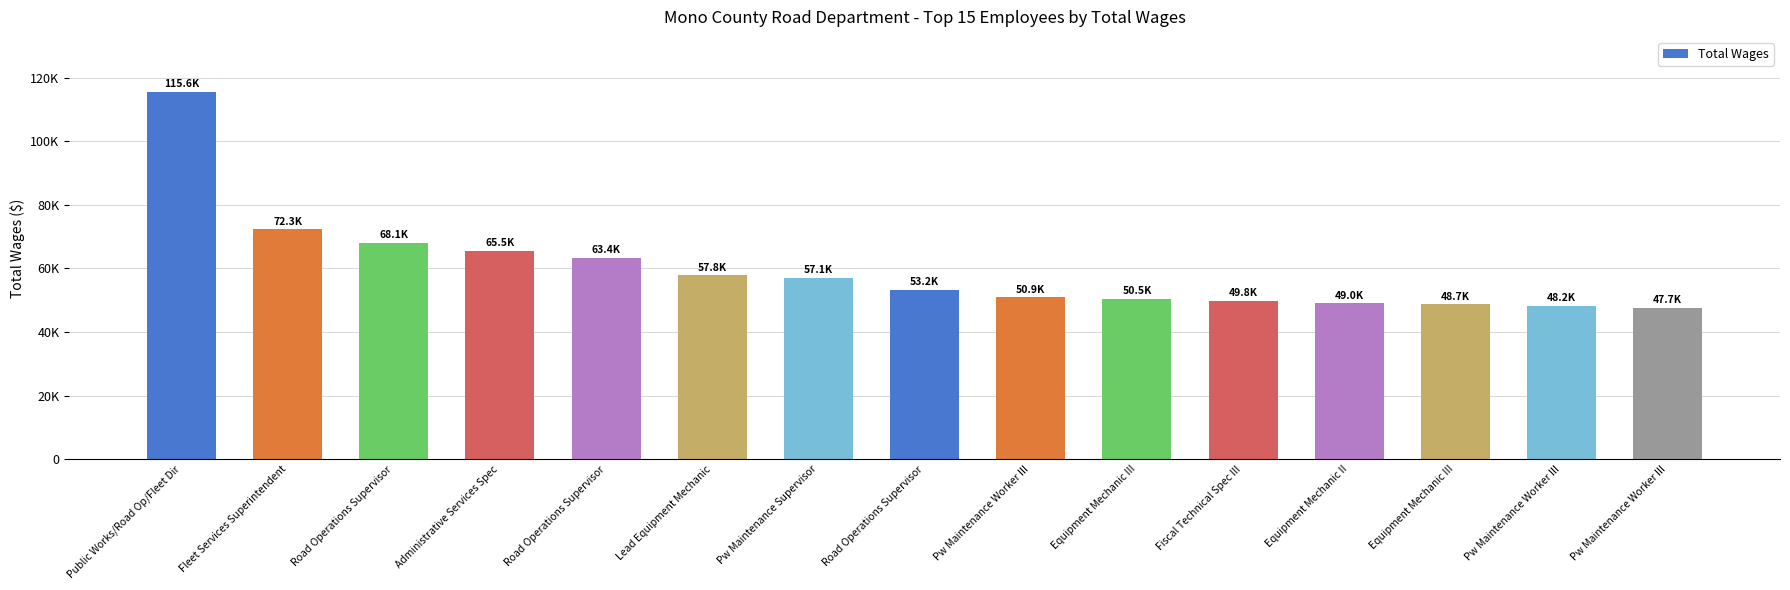

What is the ratio of the value at Road Operations Supervisor to the value at Road Operations Supervisor?

0.9